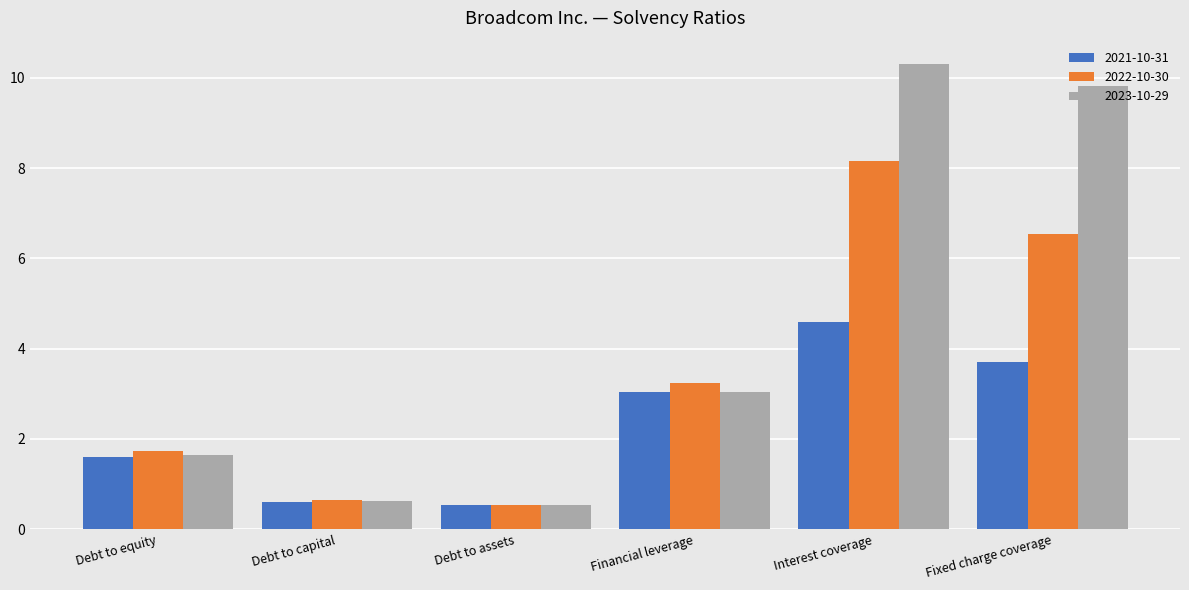

What is the average value of the 2021-10-31 series?

2.3